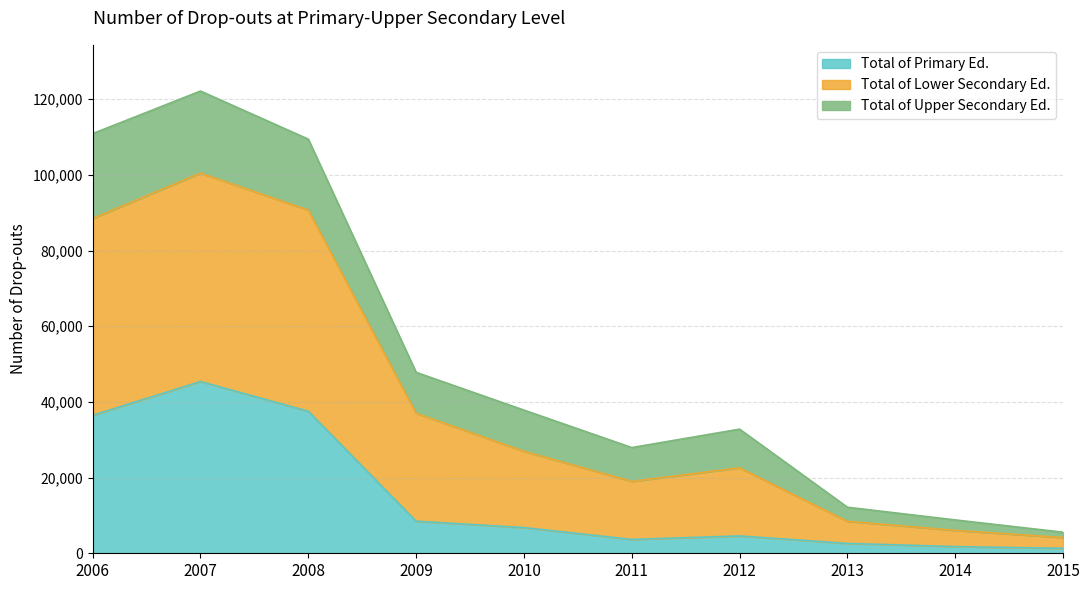

What is the maximum value for Total of Primary Ed.?

45374